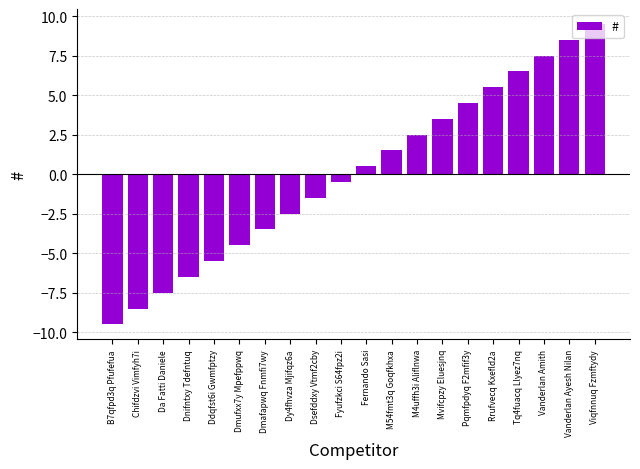

What is the label of the 1st bar from the left?

B7qfpd3q Pfufefua